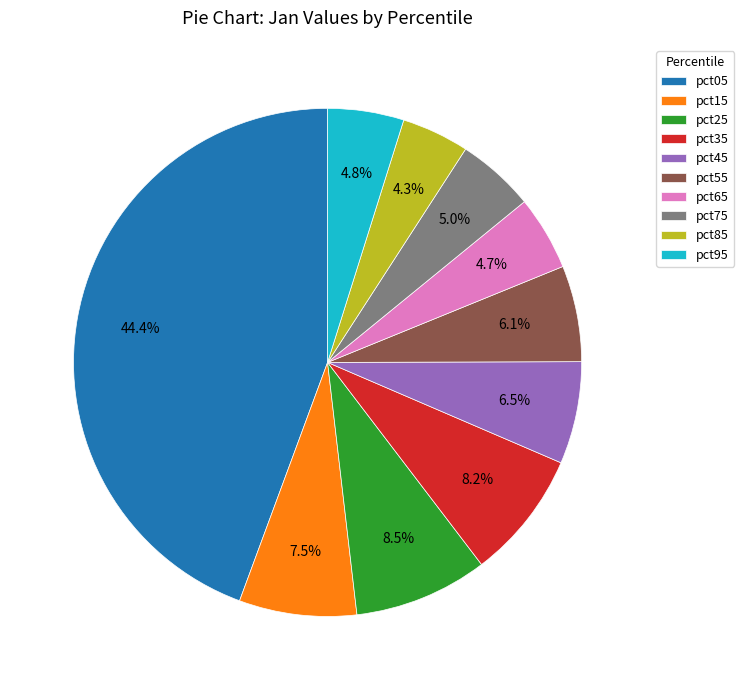

What percentage is NOT represented by pct85?

95.7%